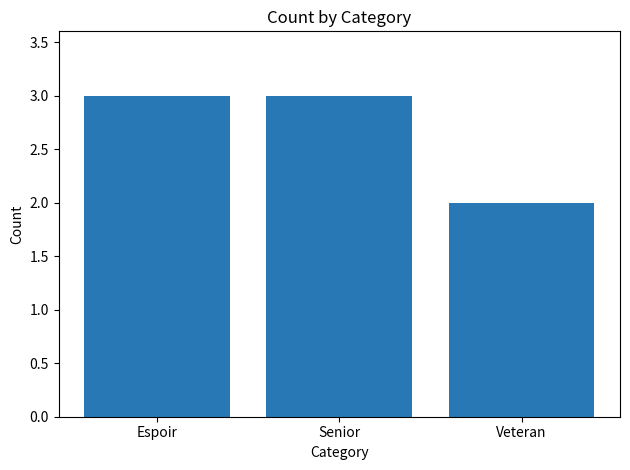

How many categories are shown in the chart?

3